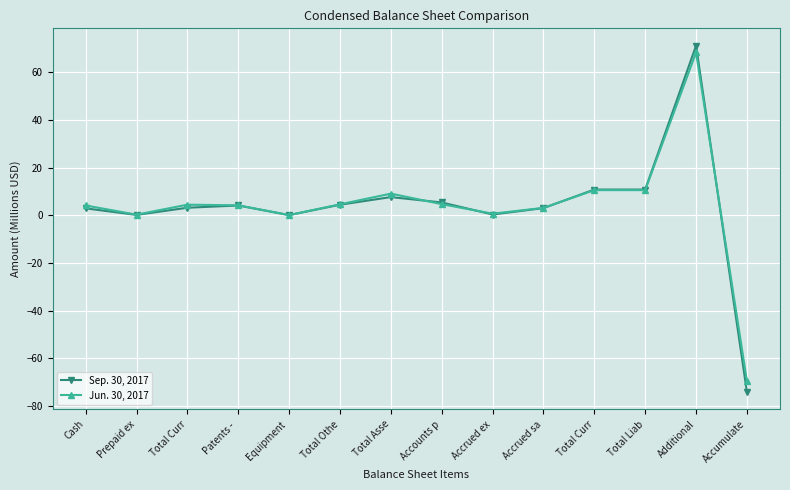

What are all the series names shown in the legend?

Sep. 30, 2017, Jun. 30, 2017